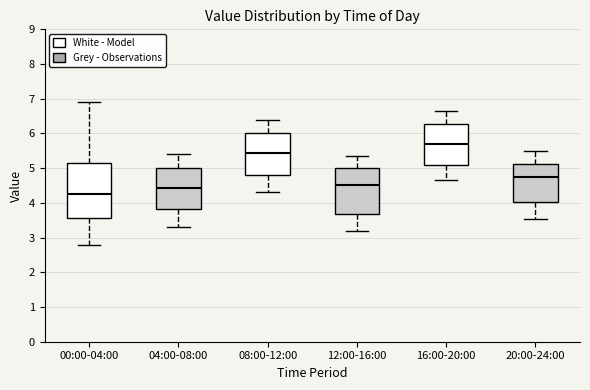

Reading left to right, read every box against the y-axis: the position of its median line, the range the box covers, and the ends of its whiskers. The values are not printed on the chart, so give them approximately, as read against the axis.

00:00-04:00: median 4.3, box 3.6 to 5.2, whiskers 2.8 to 6.9
04:00-08:00: median 4.4, box 3.8 to 5.0, whiskers 3.3 to 5.4
08:00-12:00: median 5.4, box 4.8 to 6.0, whiskers 4.3 to 6.4
12:00-16:00: median 4.5, box 3.7 to 5.0, whiskers 3.2 to 5.4
16:00-20:00: median 5.7, box 5.1 to 6.3, whiskers 4.7 to 6.7
20:00-24:00: median 4.8, box 4.0 to 5.1, whiskers 3.6 to 5.5